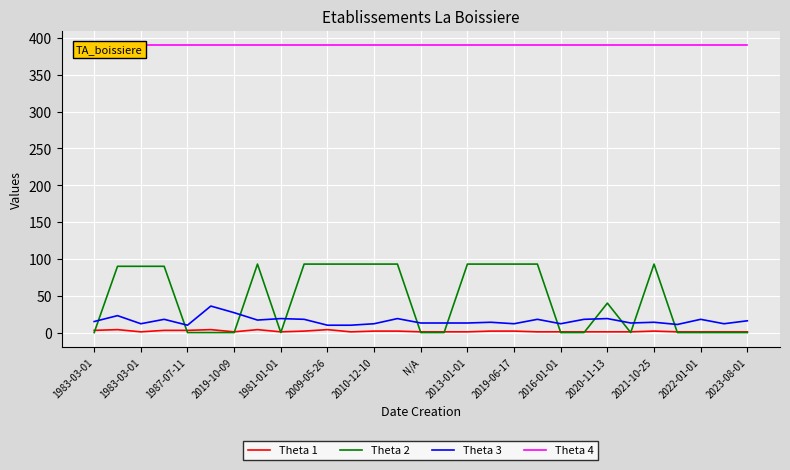

At which label is Theta 3 closest to 23?

1983-03-01